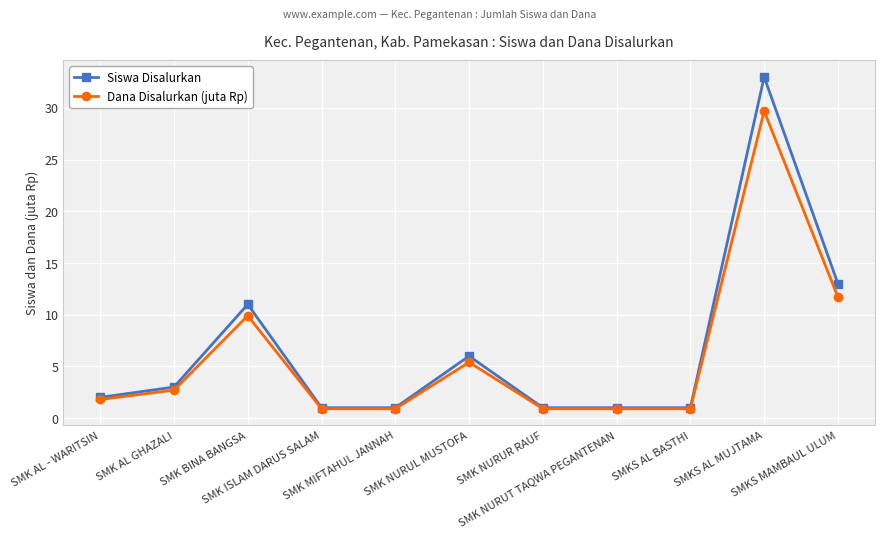

Reading left to right, transcribe all the data shown in this chart.

Siswa Disalurkan: SMK AL - WARITSIN=2.0	SMK AL GHAZALI=3.0	SMK BINA BANGSA=11.0	SMK ISLAM DARUS SALAM=1.0	SMK MIFTAHUL JANNAH=1.0	SMK NURUL MUSTOFA=6.0	SMK NURUR RAUF=1.0	SMK NURUT TAQWA PEGANTENAN=1.0	SMKS AL BASTHI=1.0	SMKS AL MUJTAMA=33.0	SMKS MAMBAUL ULUM=13.0
Dana Disalurkan (juta Rp): SMK AL - WARITSIN=1.8	SMK AL GHAZALI=2.7	SMK BINA BANGSA=9.9	SMK ISLAM DARUS SALAM=0.9	SMK MIFTAHUL JANNAH=0.9	SMK NURUL MUSTOFA=5.4	SMK NURUR RAUF=0.9	SMK NURUT TAQWA PEGANTENAN=0.9	SMKS AL BASTHI=0.9	SMKS AL MUJTAMA=29.7	SMKS MAMBAUL ULUM=11.7